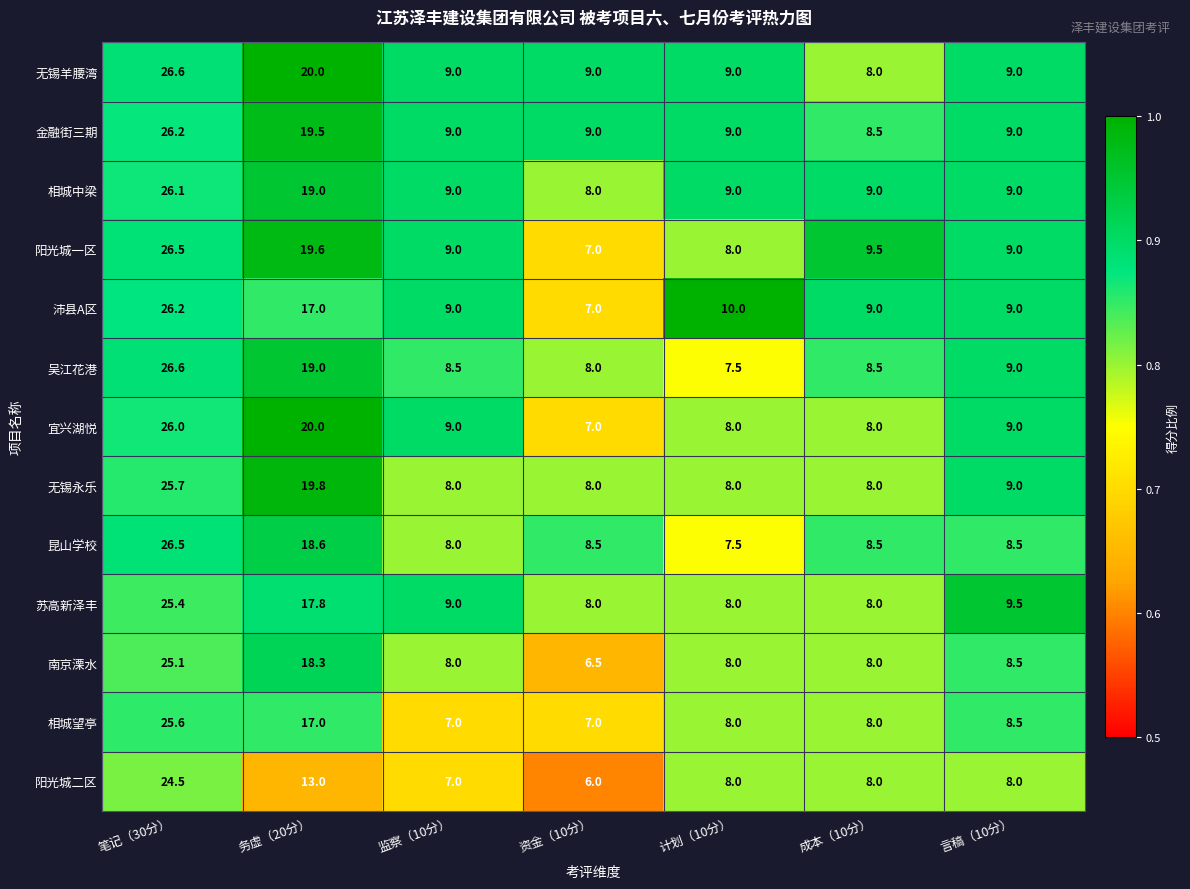

At which category is the sum across all series the highest?

笔记（30分）